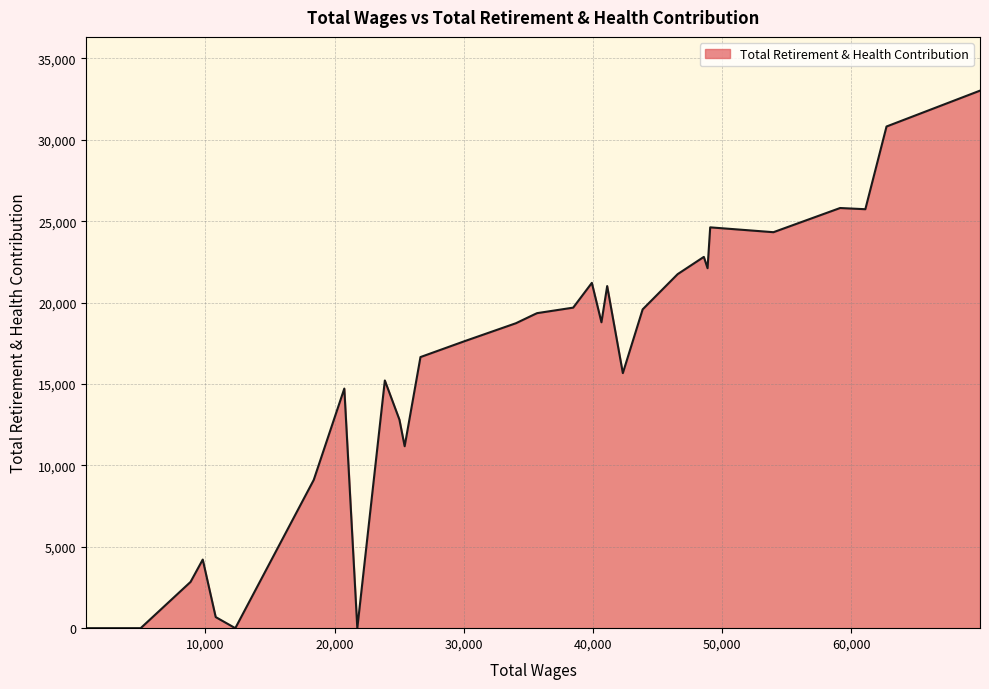

What is the maximum value shown in the chart?

33020